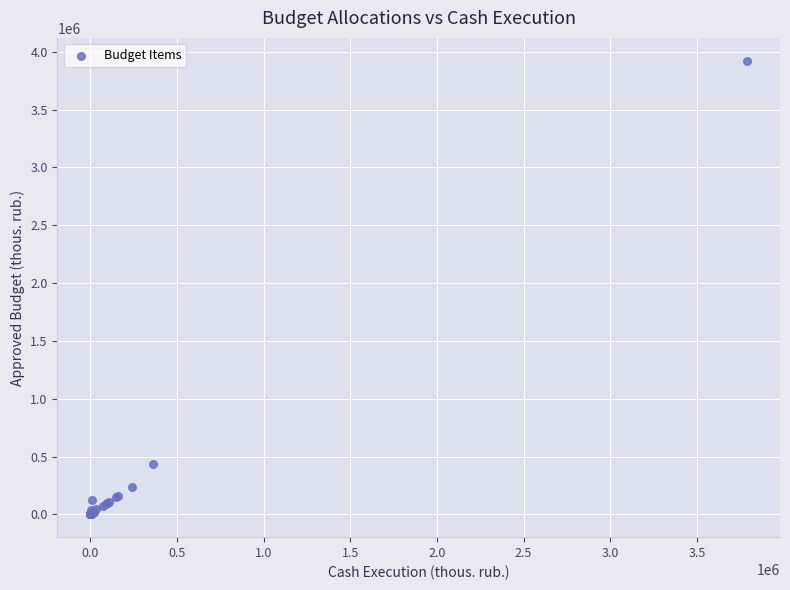

What Y value in the scatter plot is closest to 1961479?

437932.3